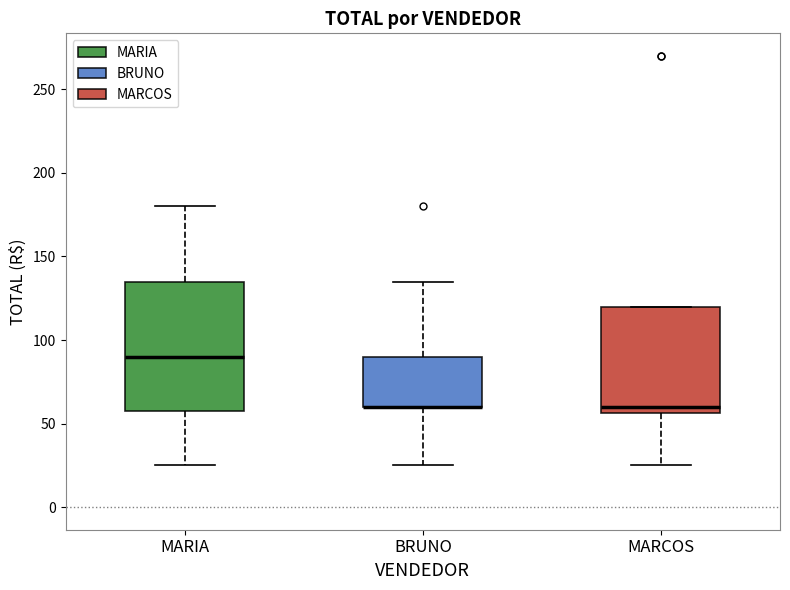

Reading left to right, transcribe this box plot: for each box, give where its median line is, the range the box spans, and where its two whiskers end, as read against the y-axis. The values are not printed on the chart, so give them approximately, as read against the axis.

MARIA: median 90, box 60 to 135, whiskers 25 to 180
BRUNO: median 60 (drawn on the box's lower edge), box 60 to 90, whiskers 25 to 135
MARCOS: median 60, box 55 to 120, whiskers 25 to 120